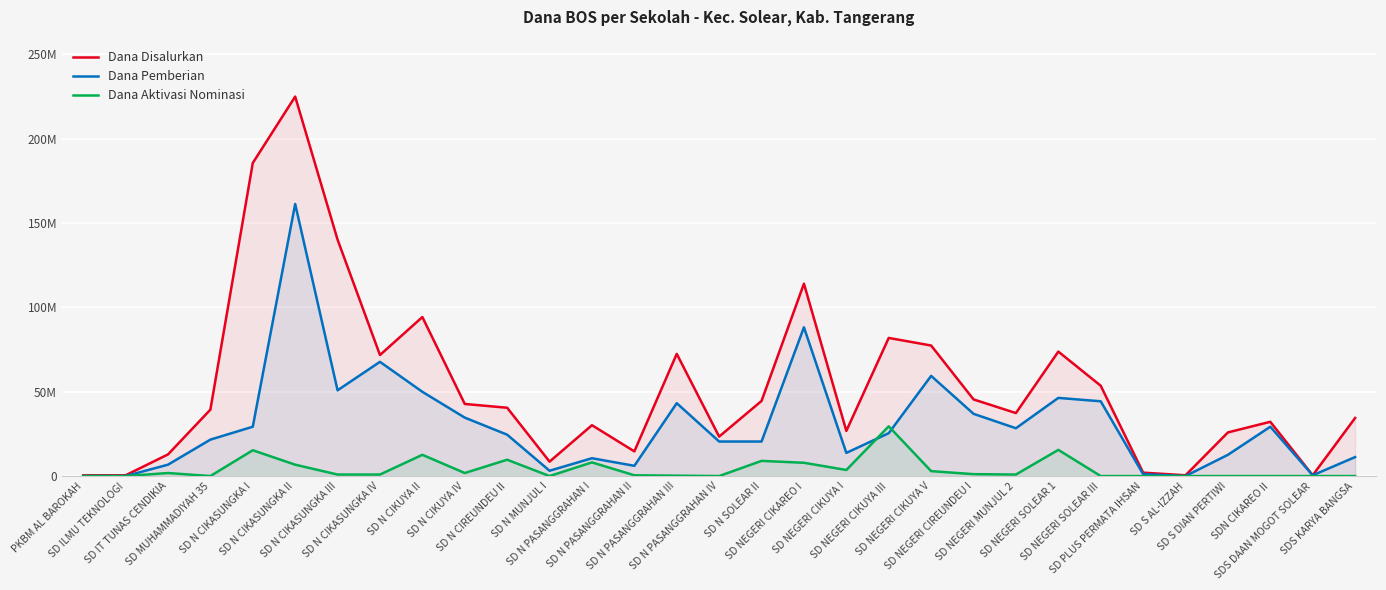

Which has a higher value, SD NEGERI SOLEAR III or SD ILMU TEKNOLOGI?

SD NEGERI SOLEAR III